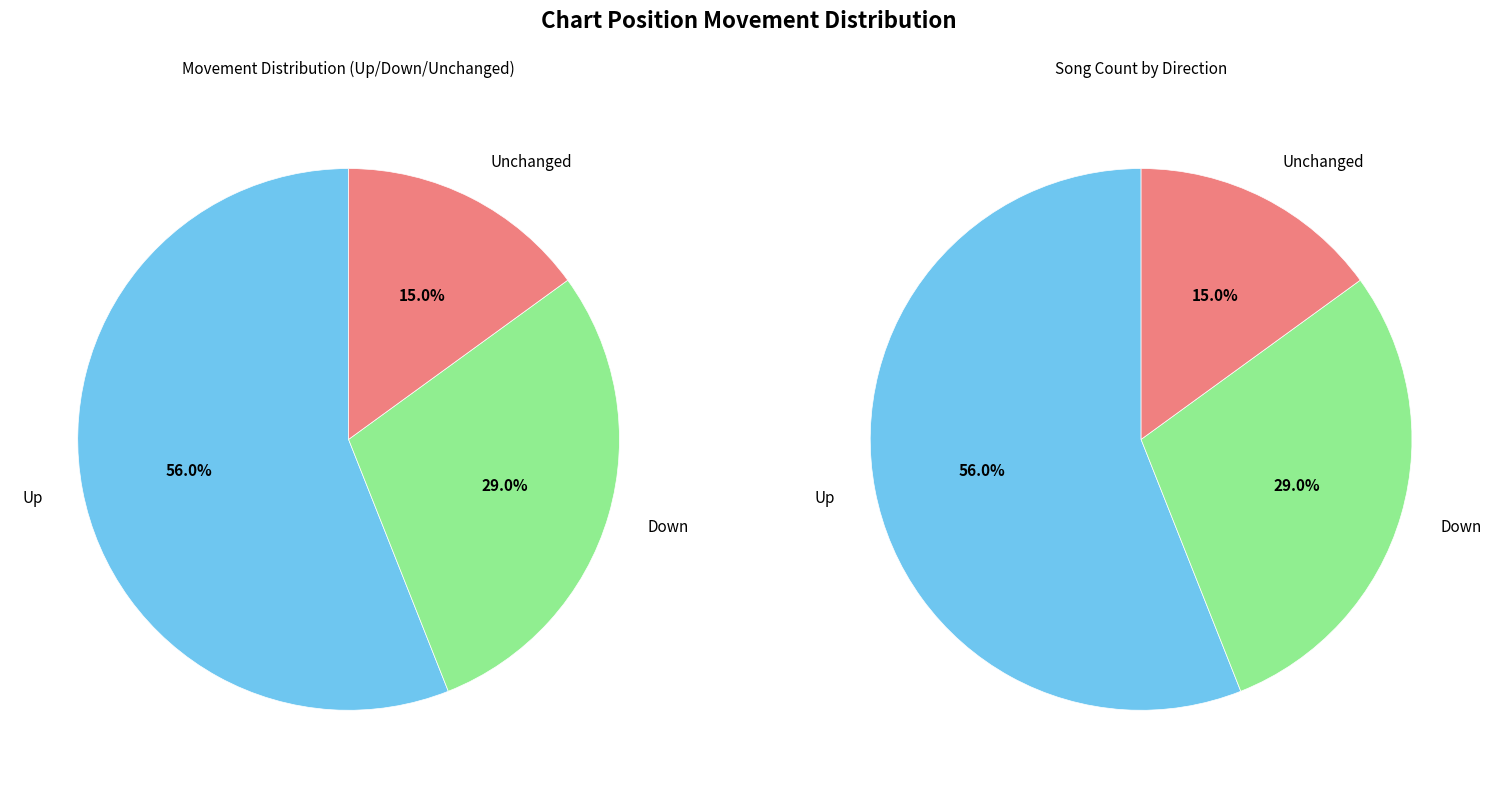

What is the majority slice?

up